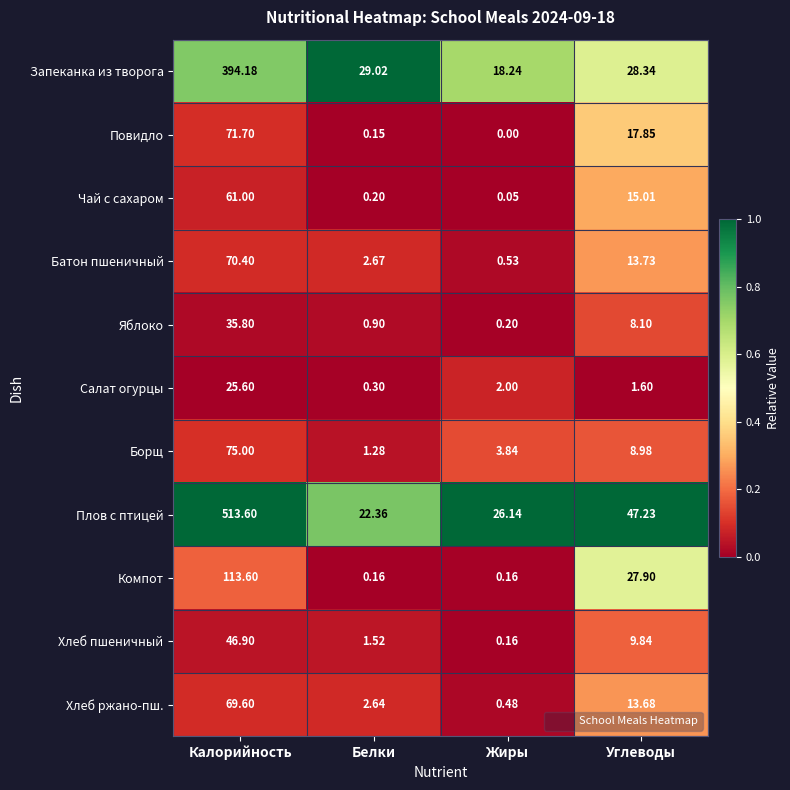

At which label does Борщ reach its minimum?

Белки